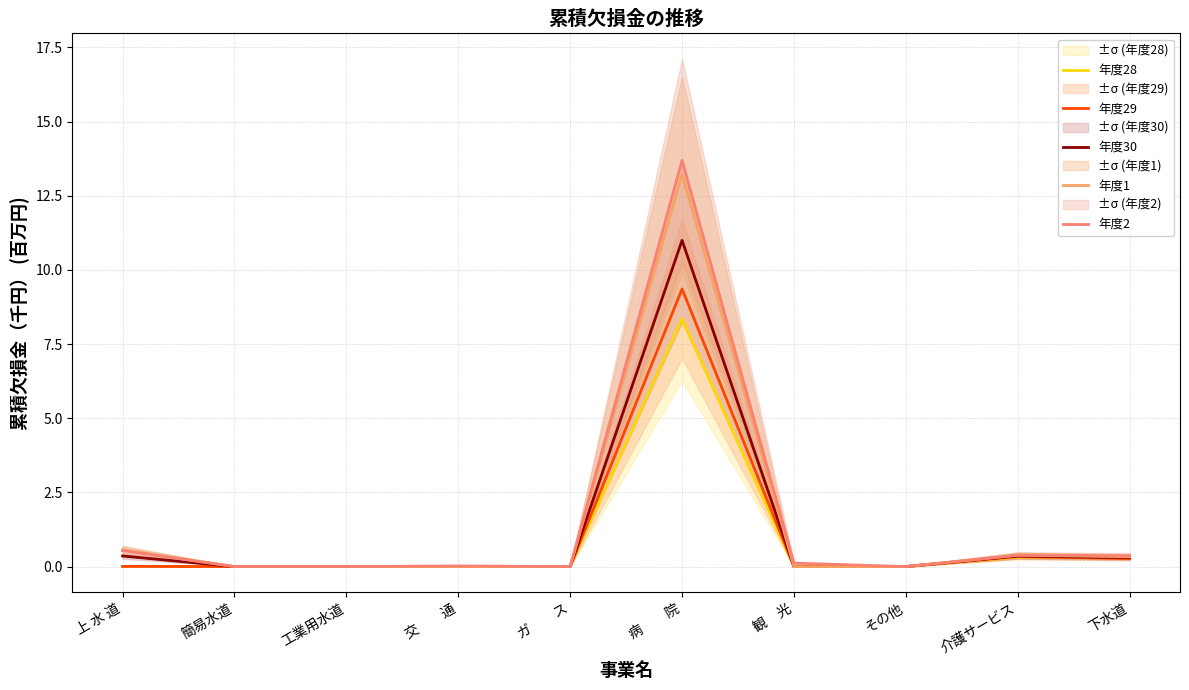

What is the difference between the 年度28 values at 簡易水道 and 病　　院?

8.3